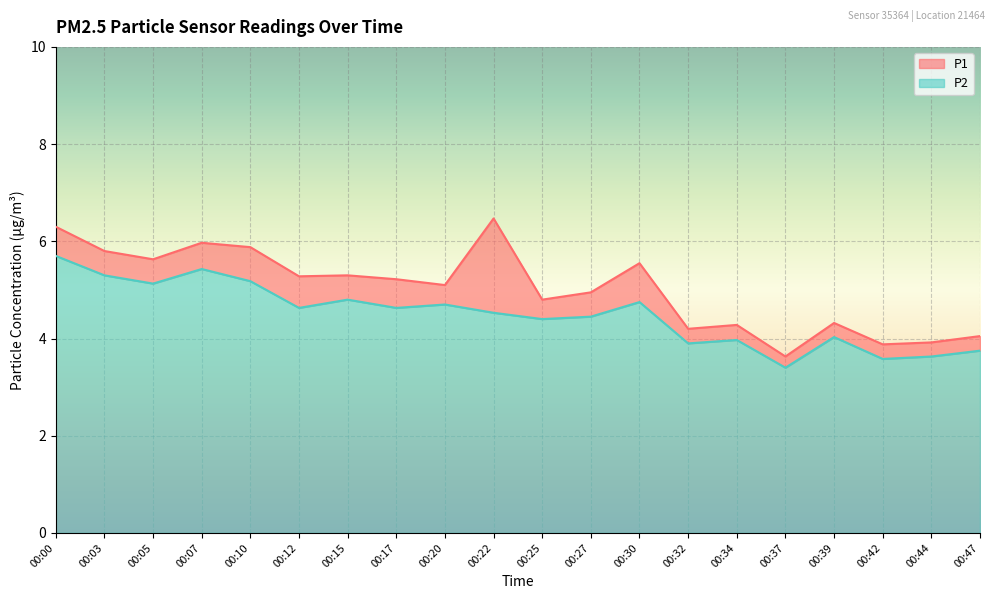

What is the lowest value of the P2 series?

3.4